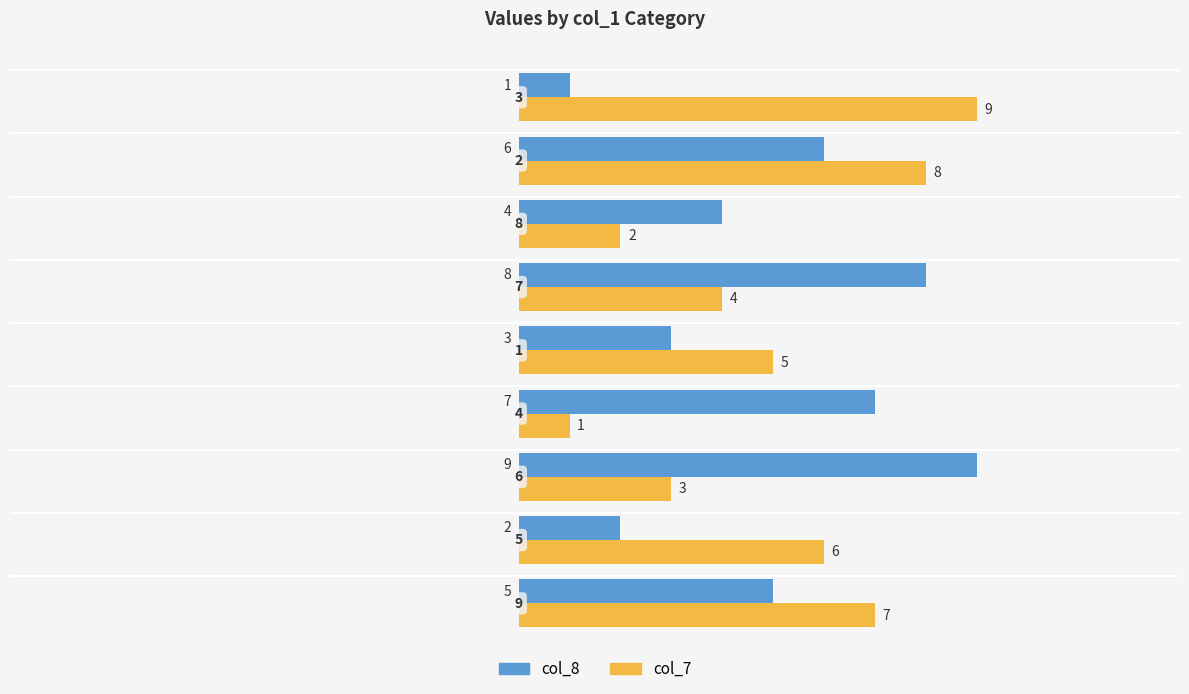

What is the sum of all col_7 values?

45